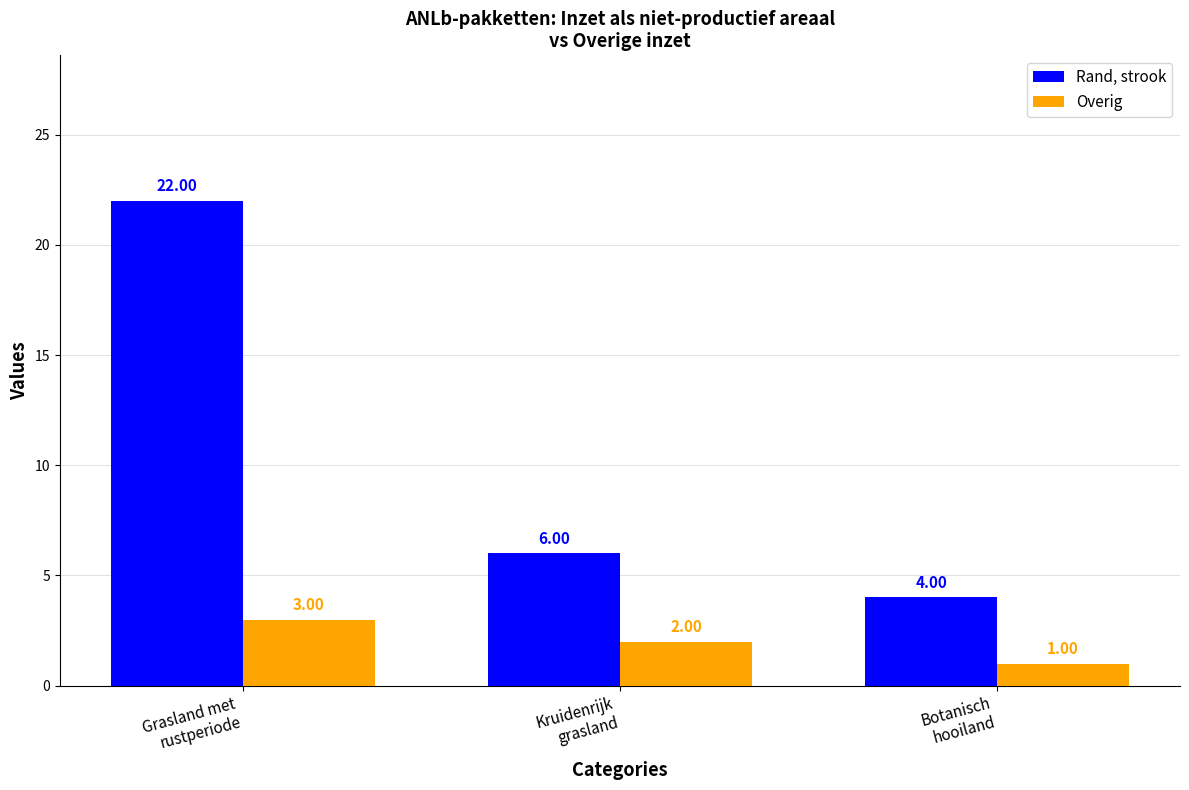

What is the difference between the Overig values at Kruidenrijk
grasland and Grasland met
rustperiode?

1